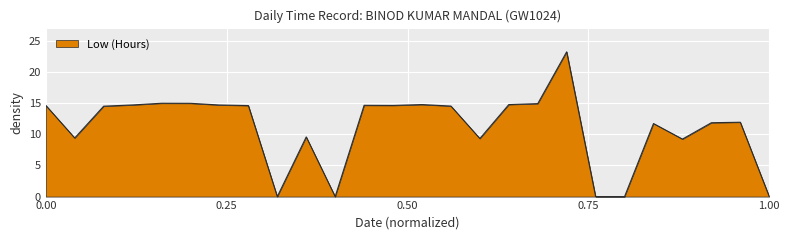

What is the difference between the maximum and minimum values?

23.3